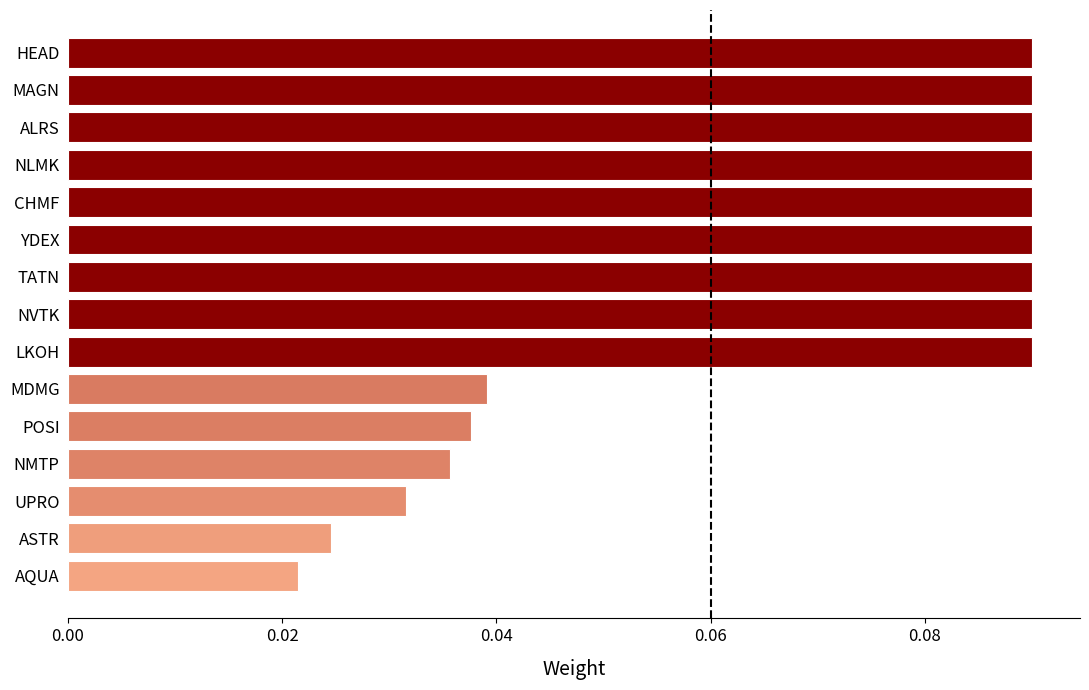

What is the sum of all values?

1.0